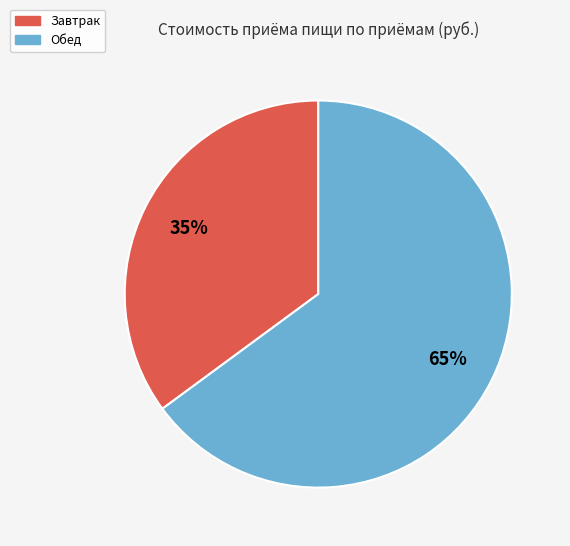

Count the number of slices in the pie.

2